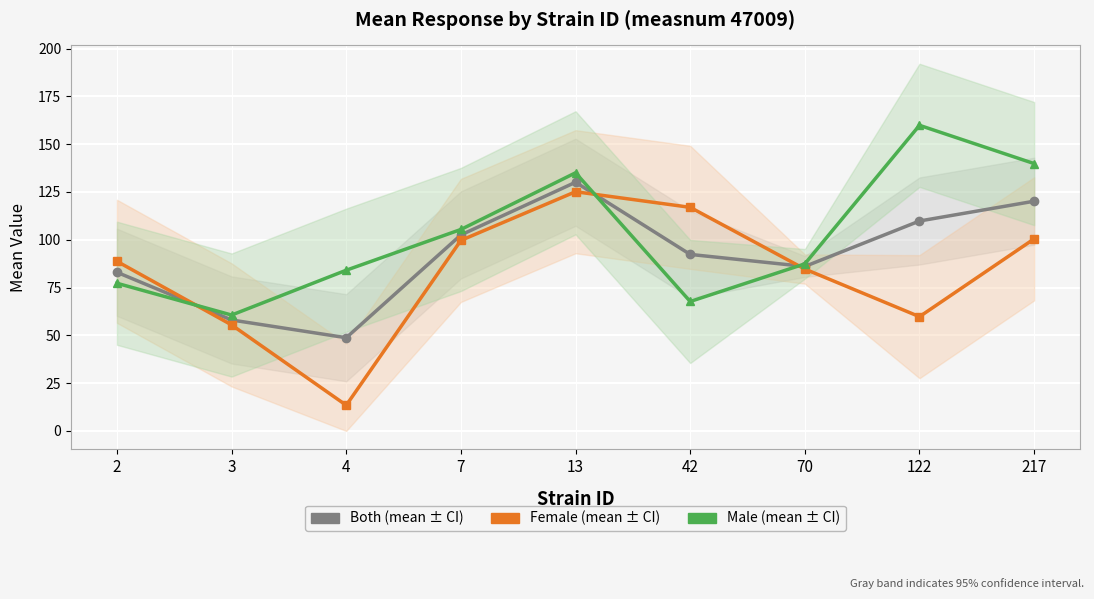

What is the value of the Female point at the 2nd from the left?

55.5